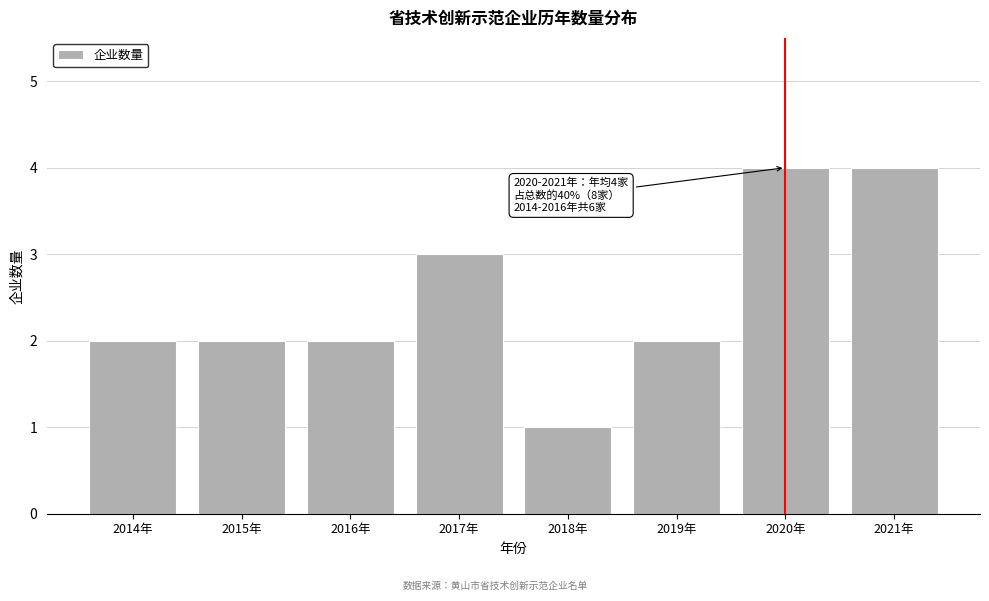

Reading left to right, list all the values displayed in this chart.

2	2	2	3	1	2	4	4